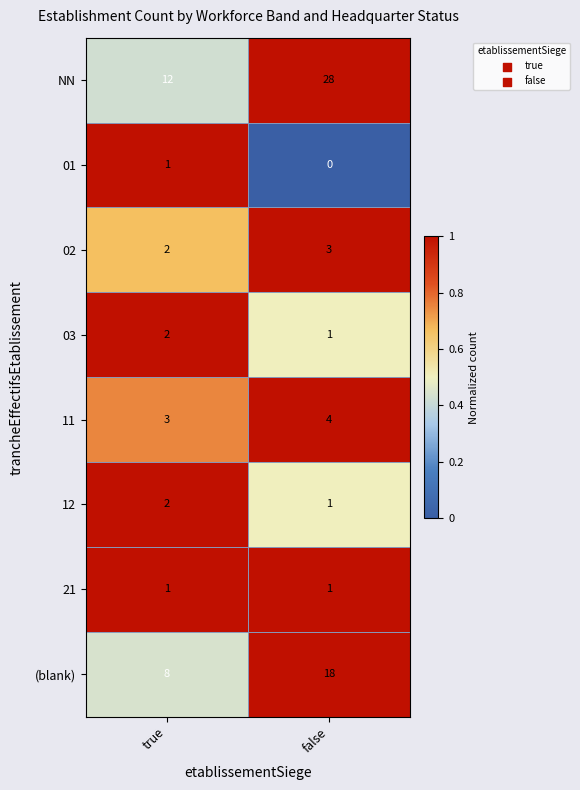

List the labels in order of 02 value, largest first.

false, true